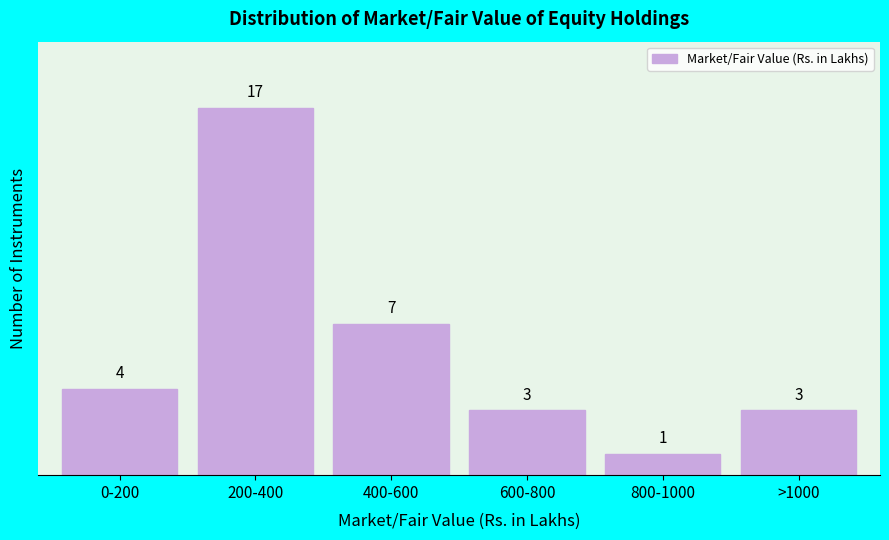

Reading left to right, what are all the values shown in this chart?

4	17	7	3	1	3